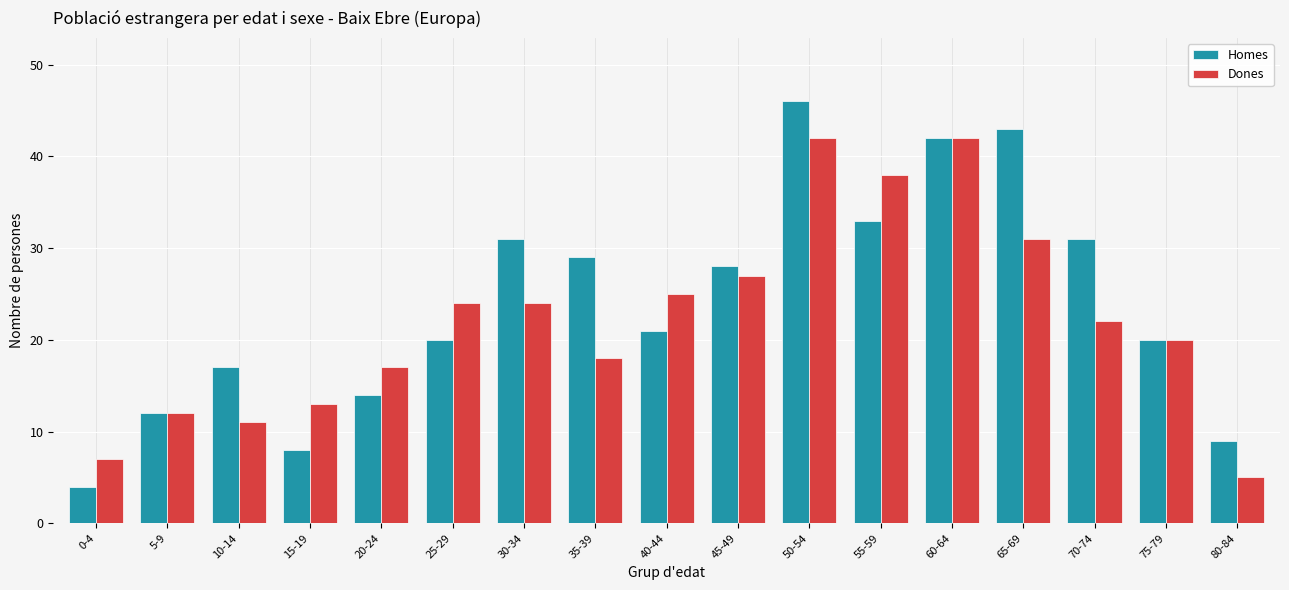

What is the spread (max minus min) of values at 30-34?

7